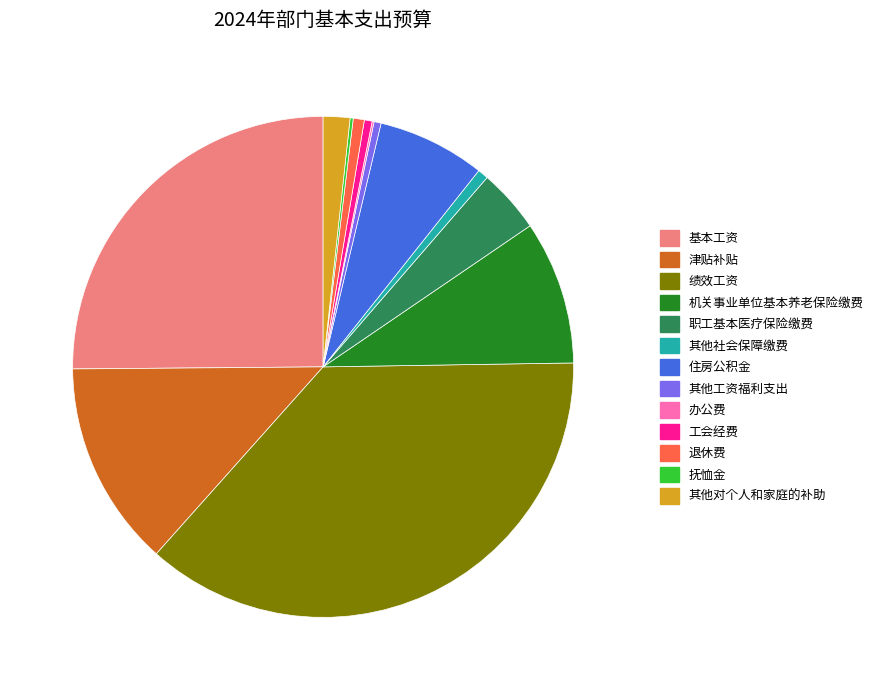

Does 绩效工资 represent more than half of the total?

No